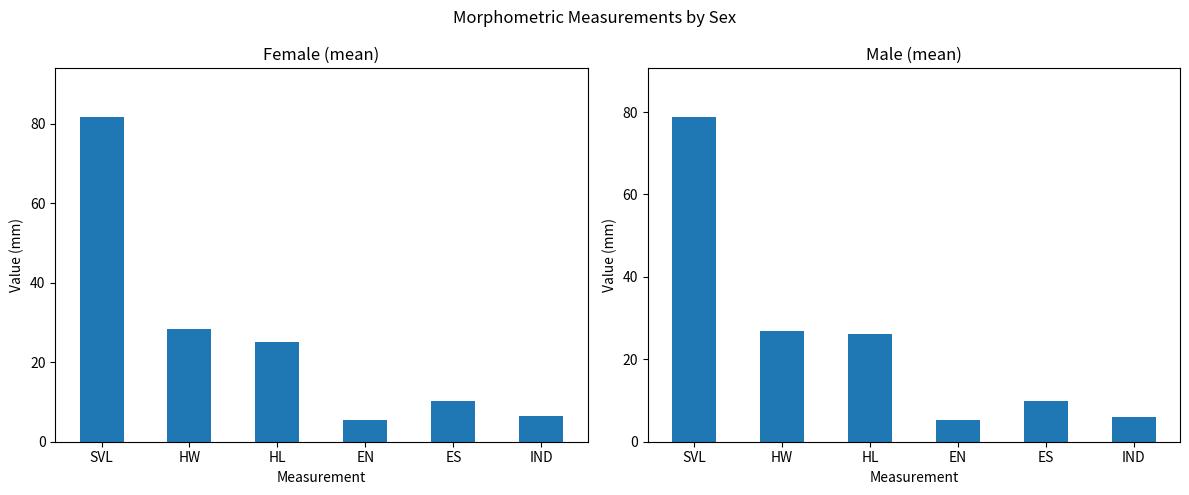

List the labels in order of Male (mean) value, largest first.

SVL, HW, HL, ES, IND, EN